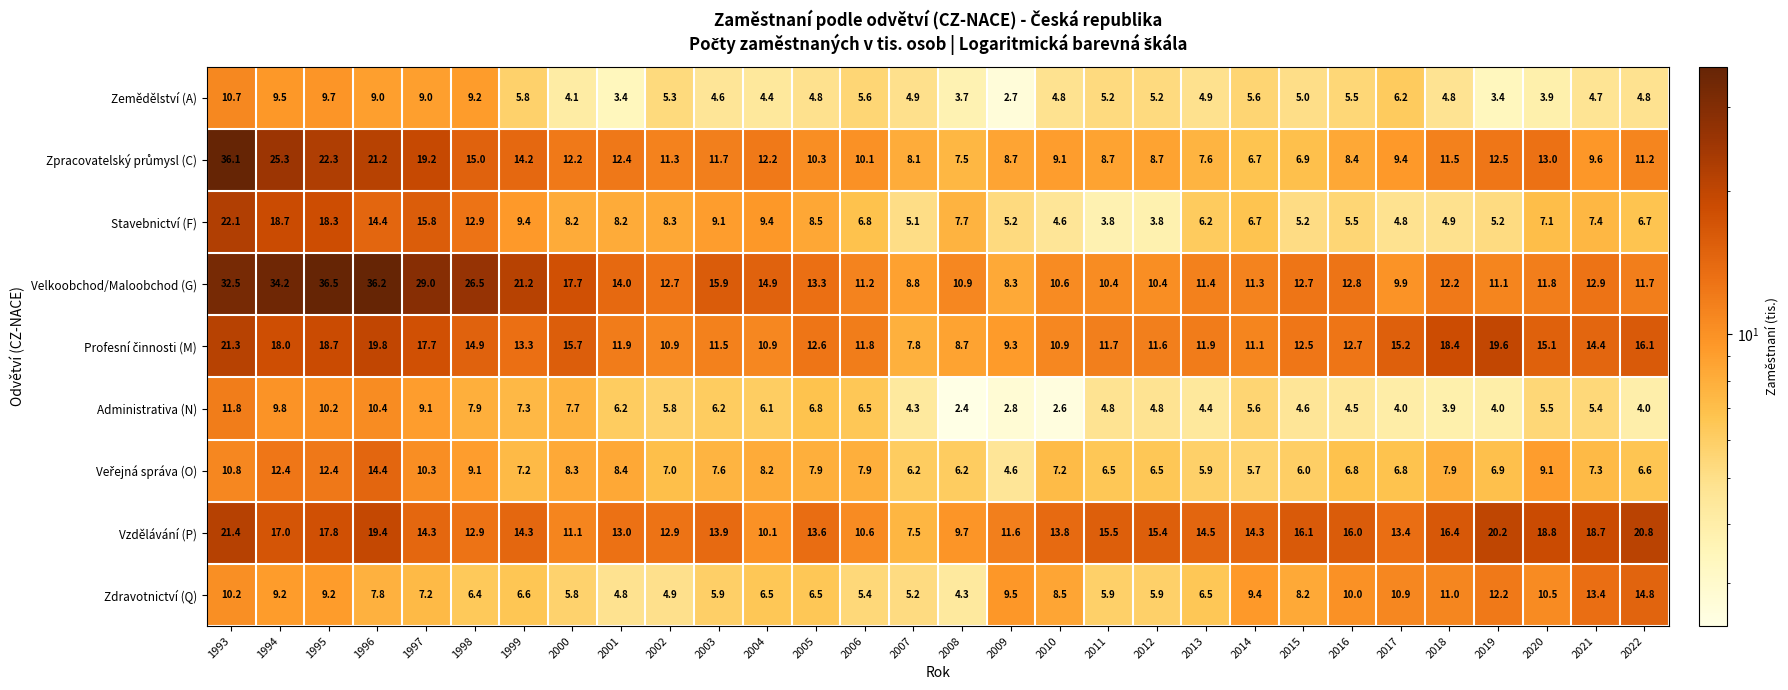

Between 2021 and 2022, which series saw the biggest shift?

Vzdělávání (P)